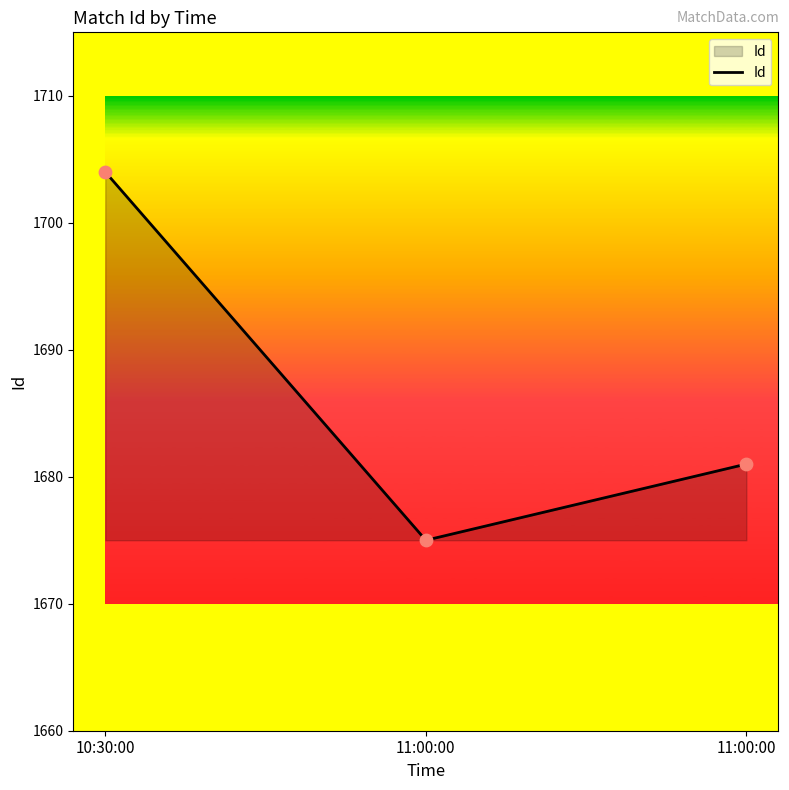

How many categories are shown in the chart?

3